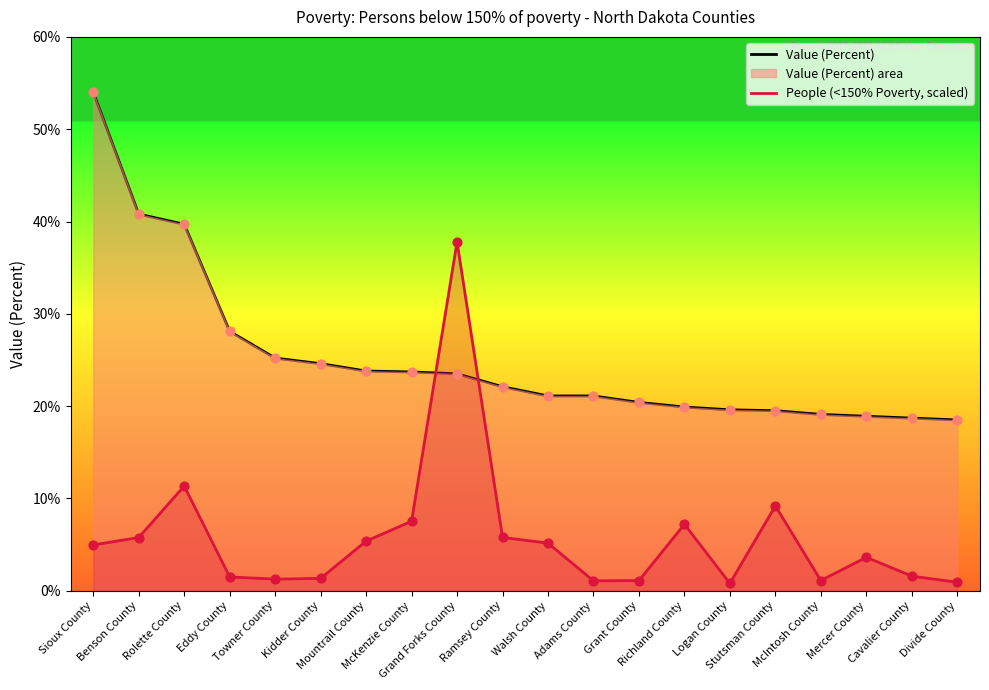

Is the value of People (<150% Poverty, scaled) at Mercer County greater than the value of Value (Percent) at Cavalier County?

No